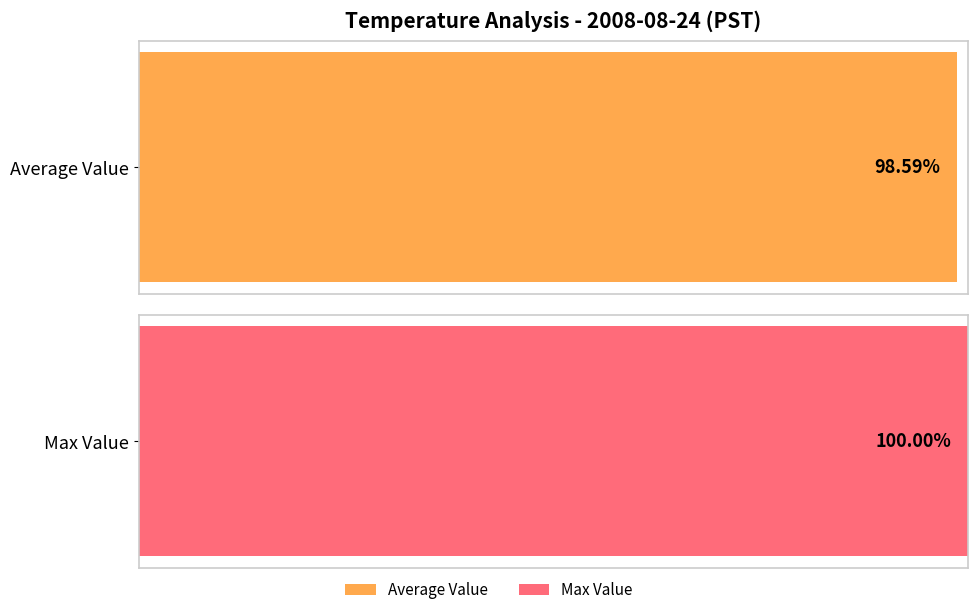

At 5, list the series in order from largest to smallest.

Max Value, Average Value